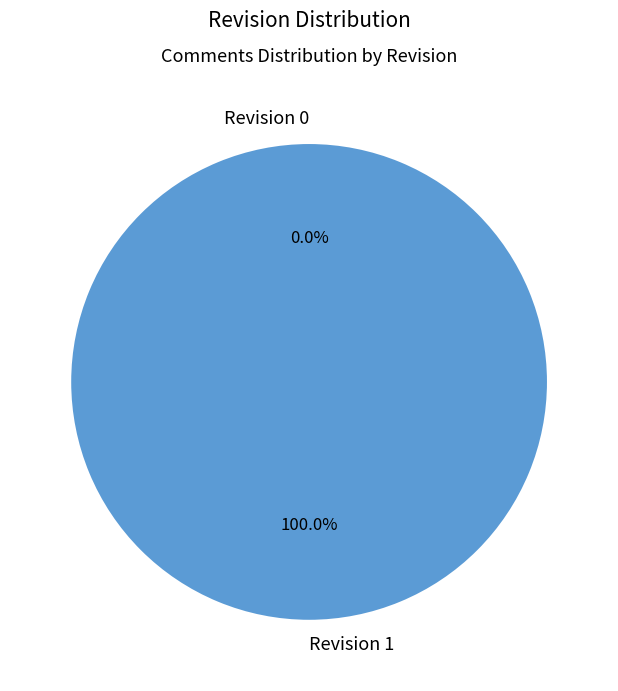

How many segments does this pie chart have?

2